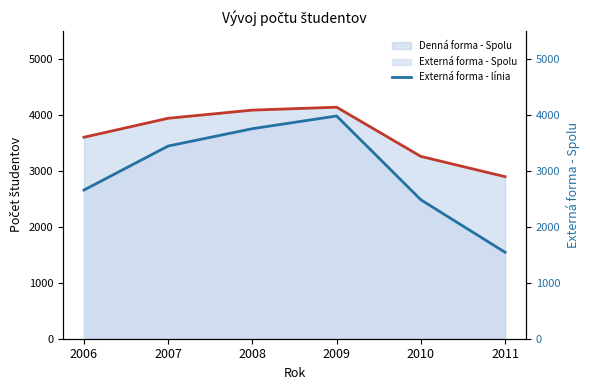

True or false: Denná forma - Spolu has a value of 4139 at 2009.

True